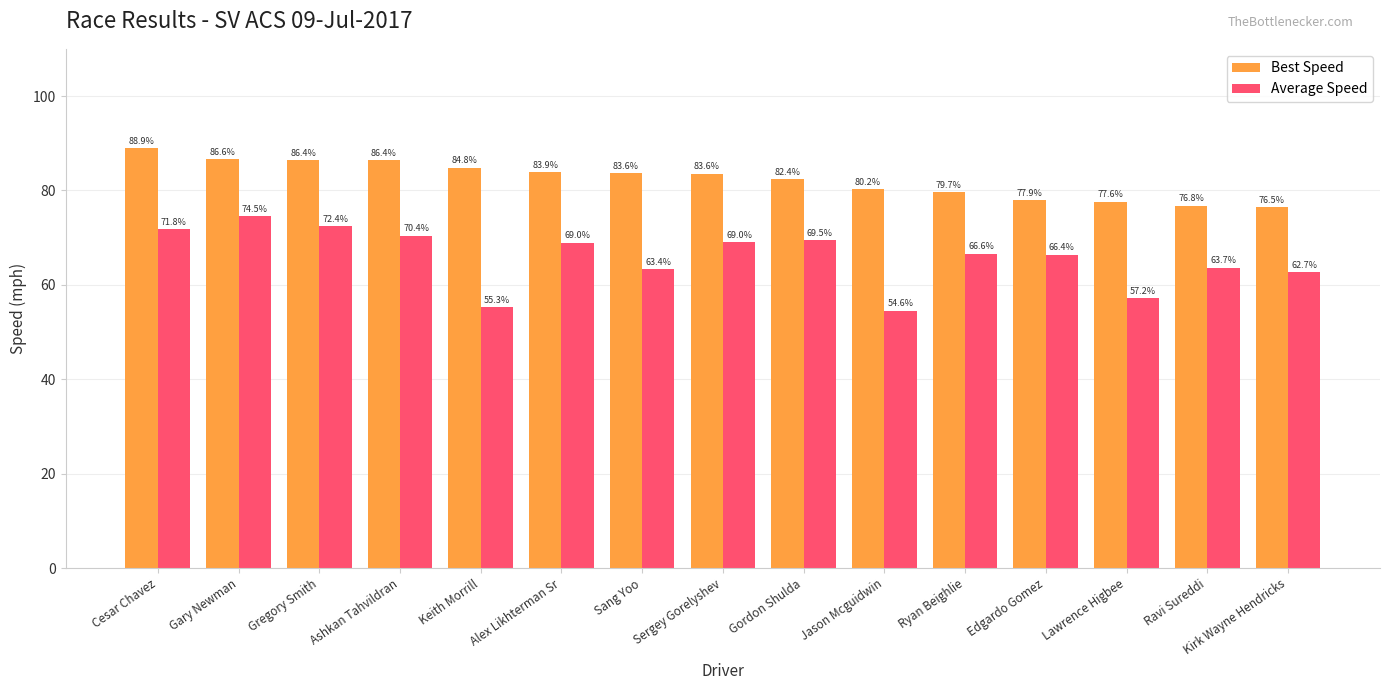

The value of Average Speed at Ashkan Tahvildran is 70.4. True or false?

True